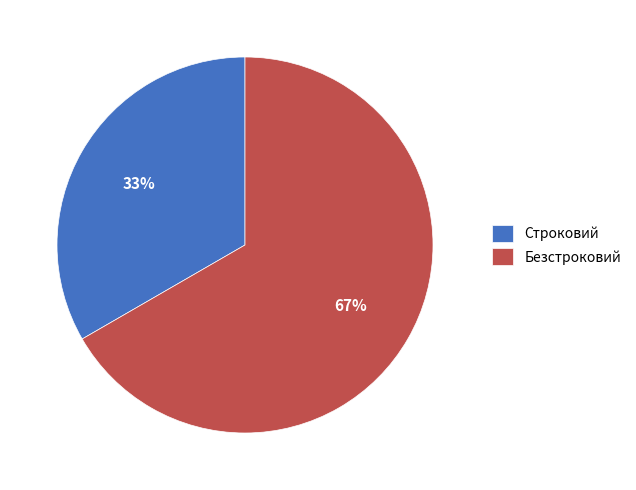

Is the sum of Безстроковий and Строковий greater than half?

Yes